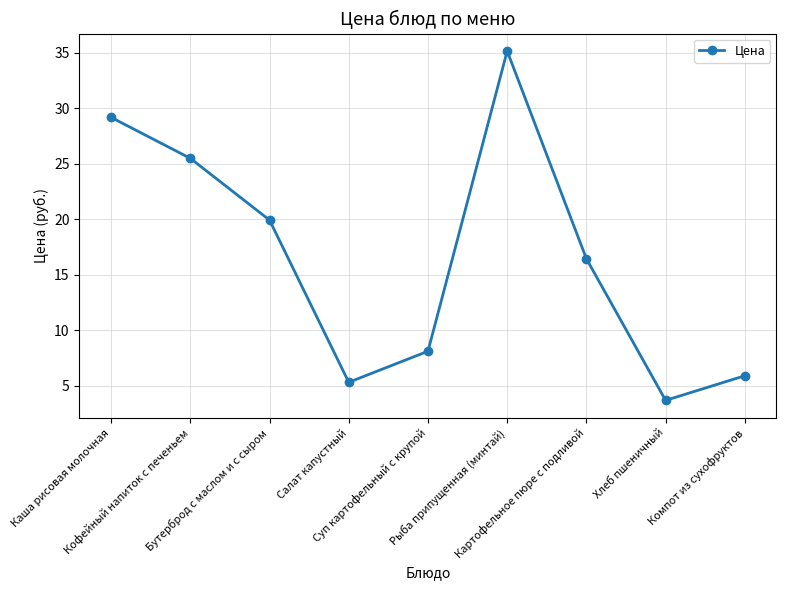

Where is the data nearest to the value 19?

Бутерброд с маслом и с сыром